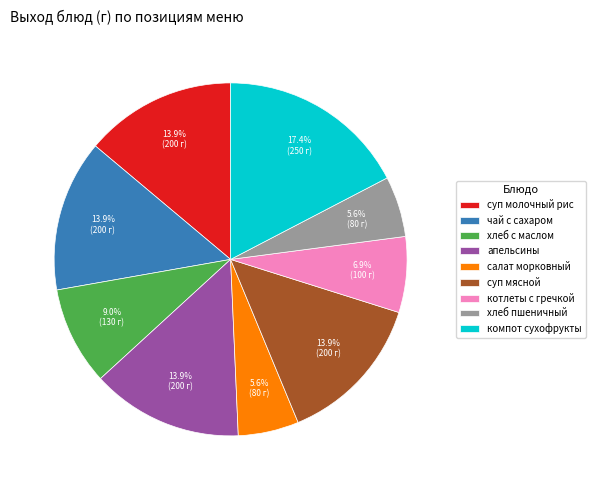

To the nearest percent, what portion does суп молочный рис represent?

14%